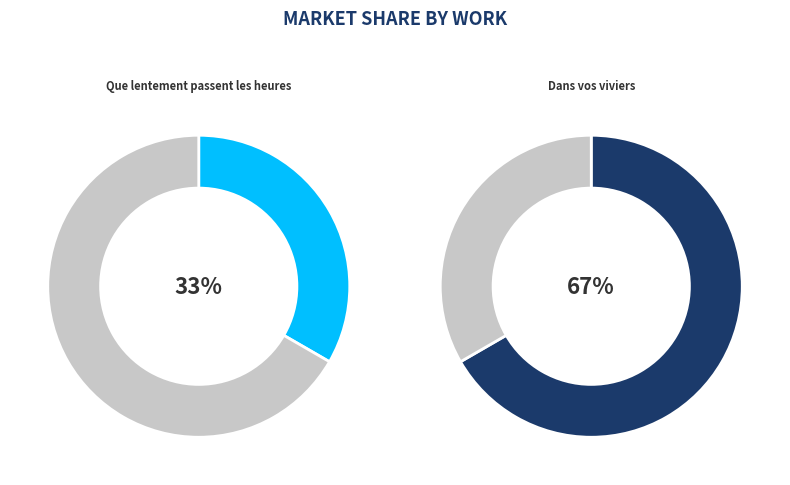

What percentage is the Dans vos viviers slice, to the nearest percent?

67%